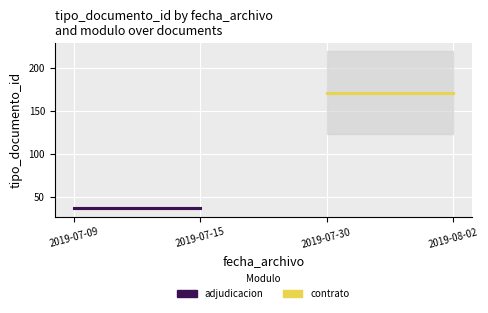

What is the value of the adjudicacion point at the 2nd from the left?

37.0